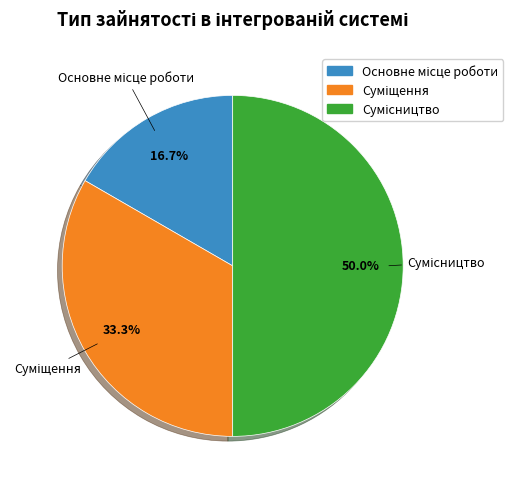

What is the largest slice in the pie chart?

Сумісництво